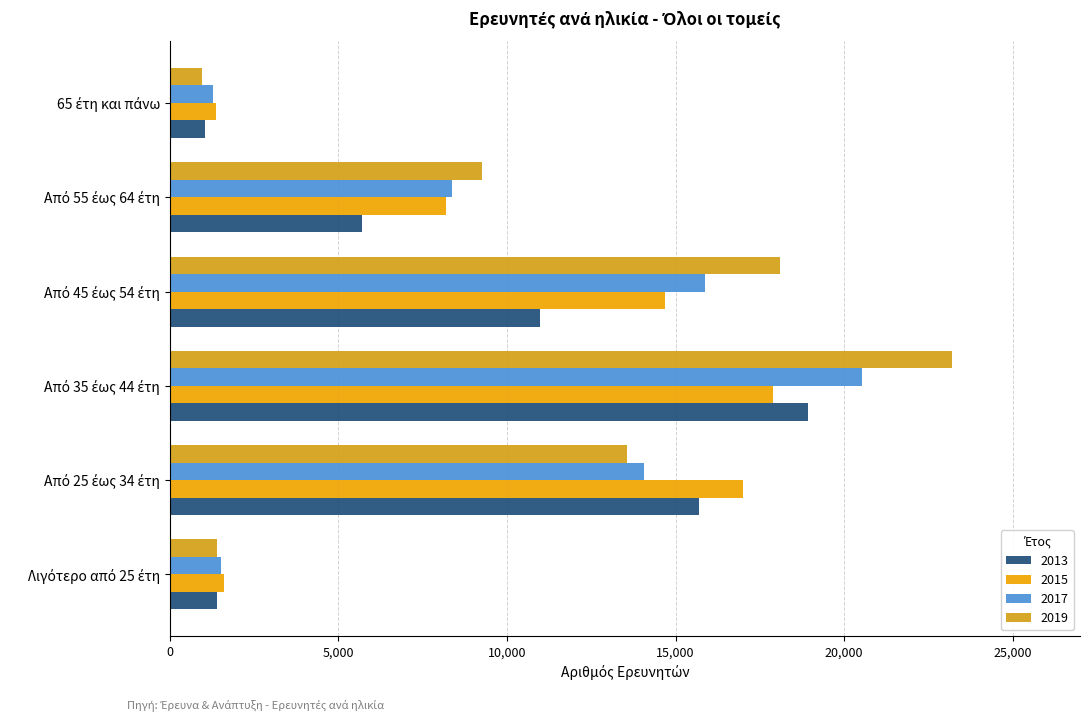

The 2017 series shows 7700 at Από 35 έως 44 έτη. True or false?

False